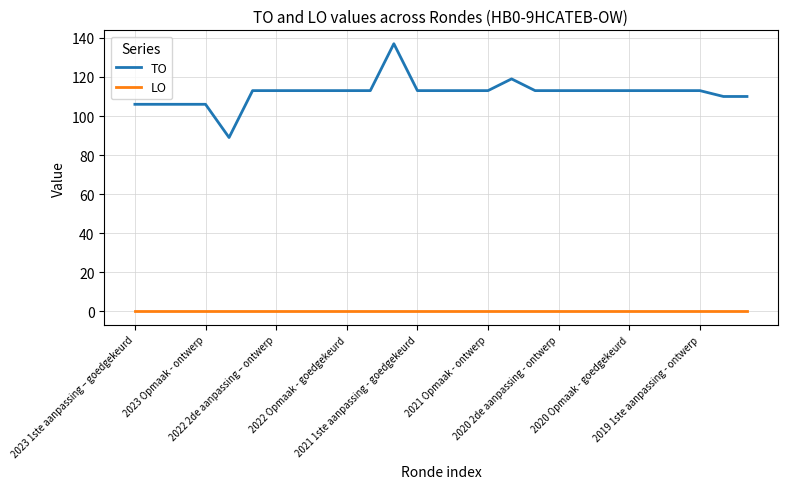

Rank the series by their maximum value, from lowest to highest.

LO, TO